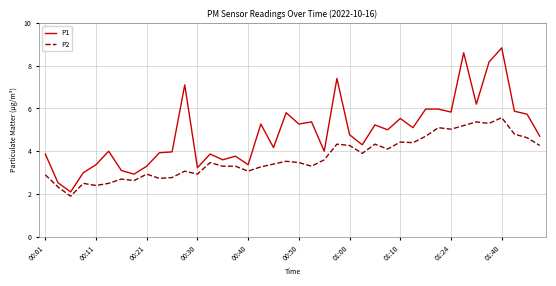

Which series has the largest total across all categories?

P1